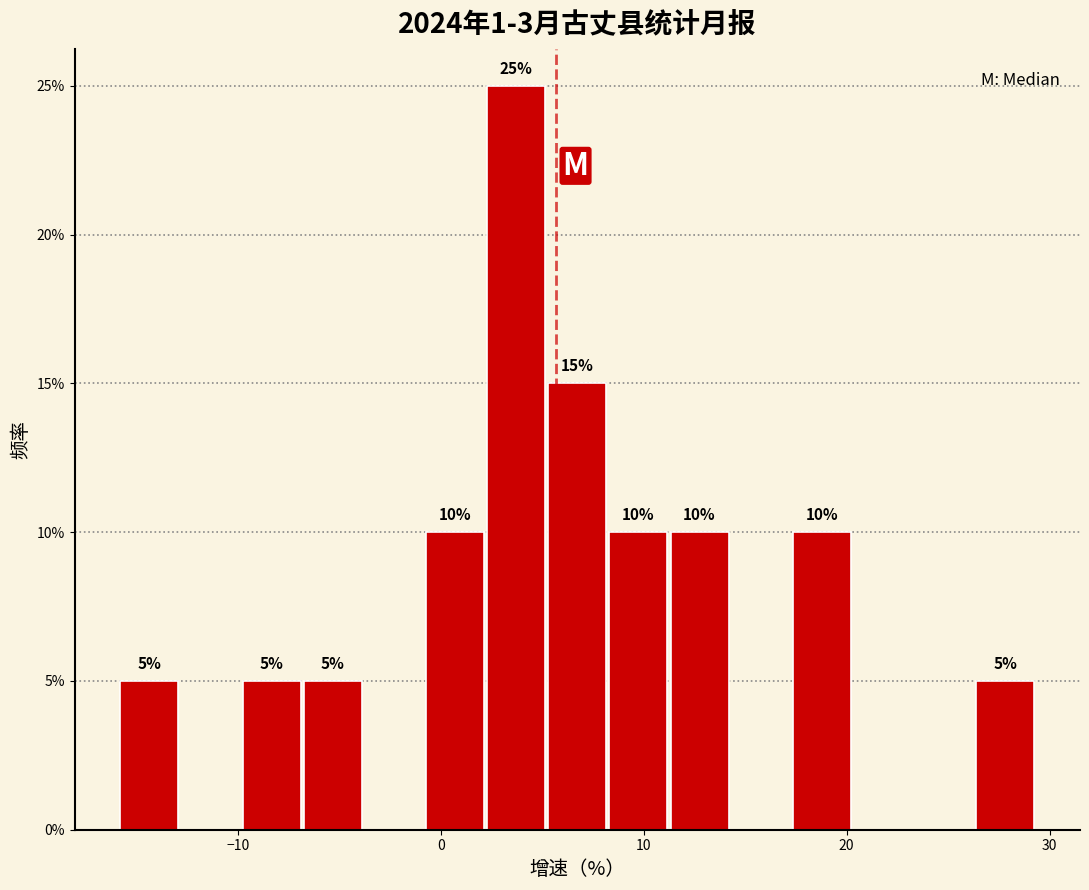

Read against the x-axis, roughly where is the centre of the tallest bar?

4